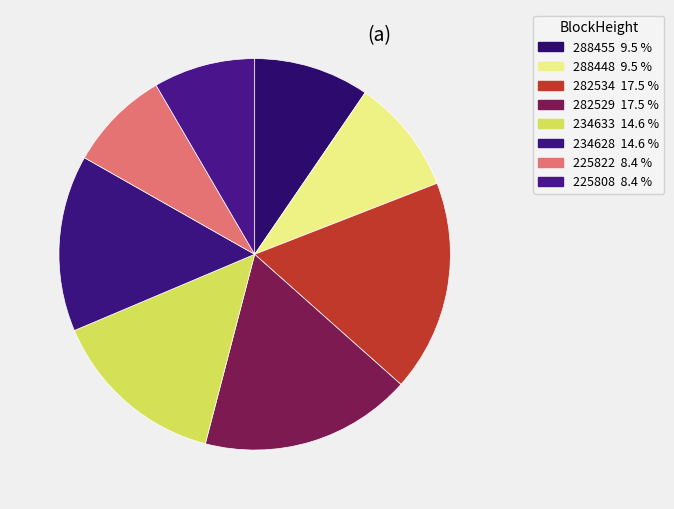

To the nearest percent, what is the average slice percentage?

12%